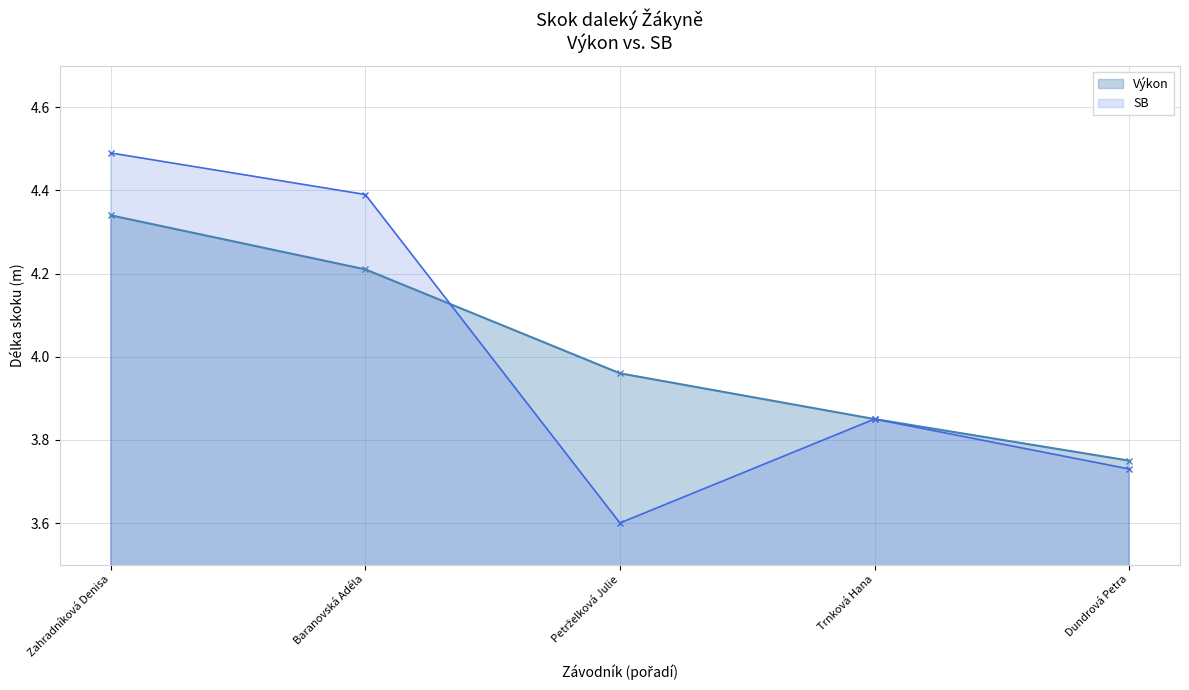

The value of Výkon at Petrželková Julie is 2.3. True or false?

False